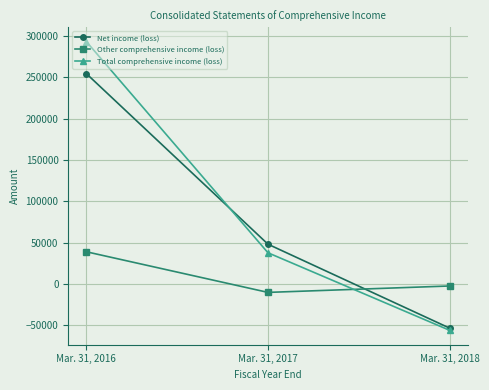

Rank the categories by Other comprehensive income (loss) value from lowest to highest.

Mar. 31, 2017, Mar. 31, 2018, Mar. 31, 2016